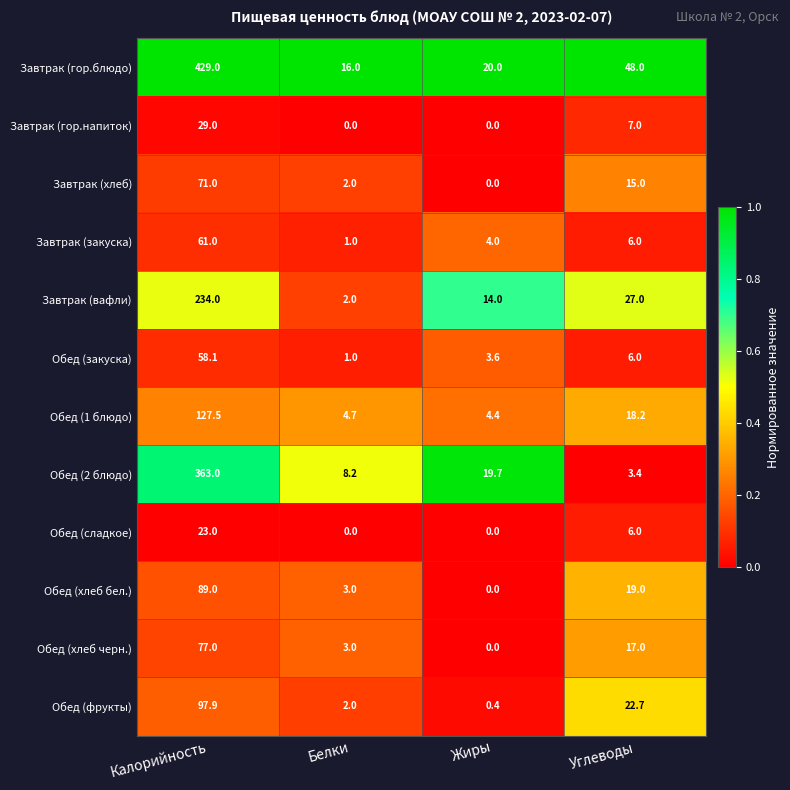

Which series has the largest range (max minus min)?

Завтрак (гор.блюдо)